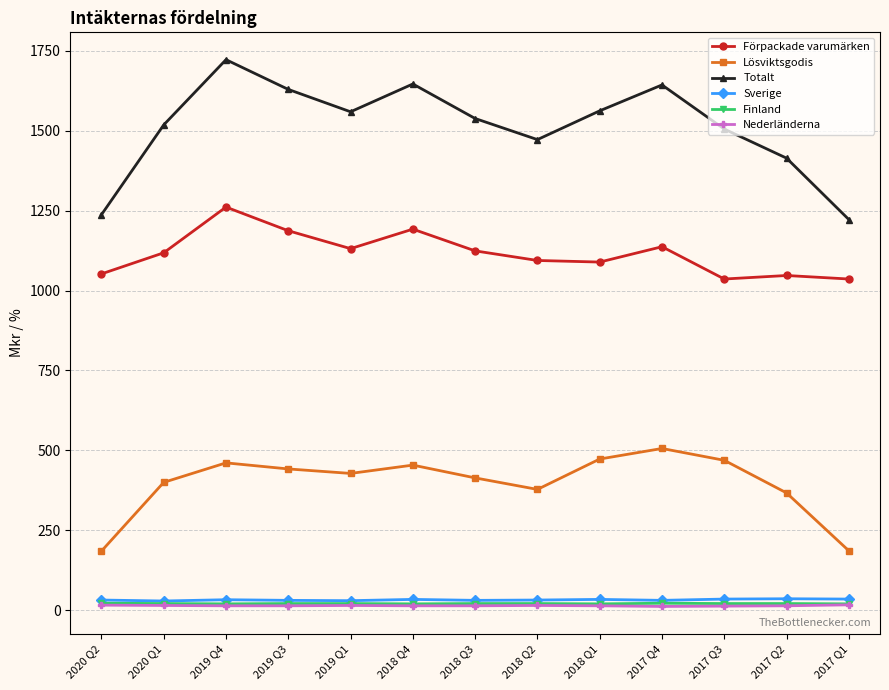

In Förpackade varumärken, how many points are lower than both neighbors (excluding endpoints)?

3